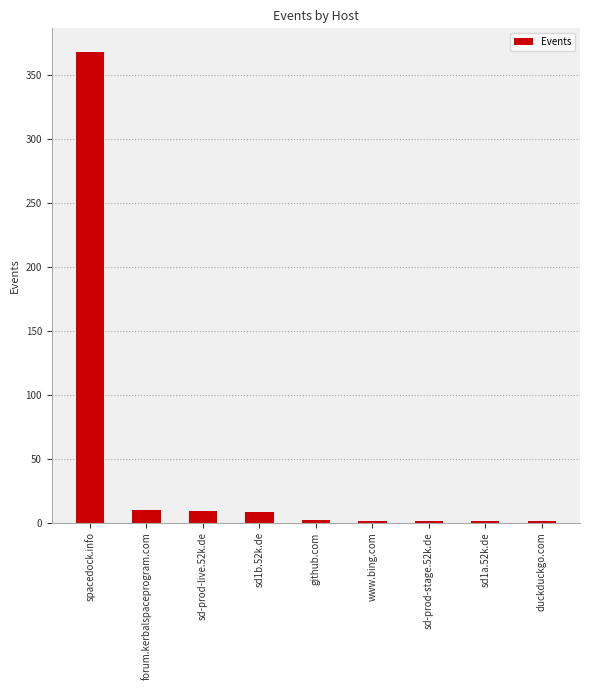

What is the maximum value shown in the chart?

368